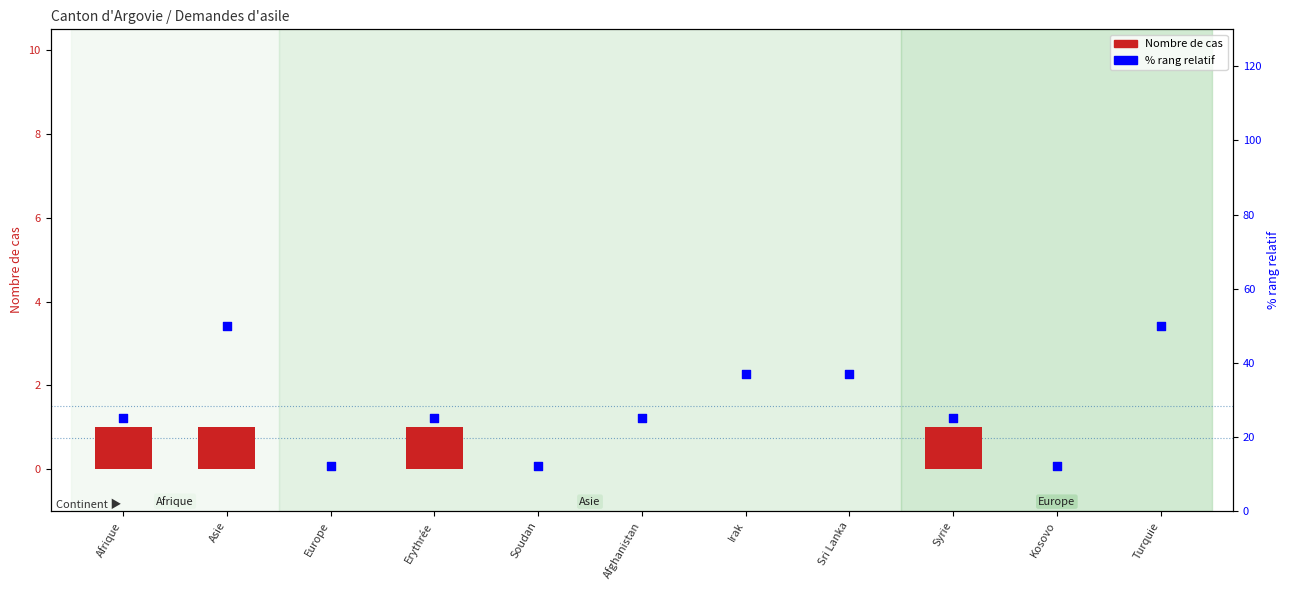

At how many categories does at least one series exceed 48?

2